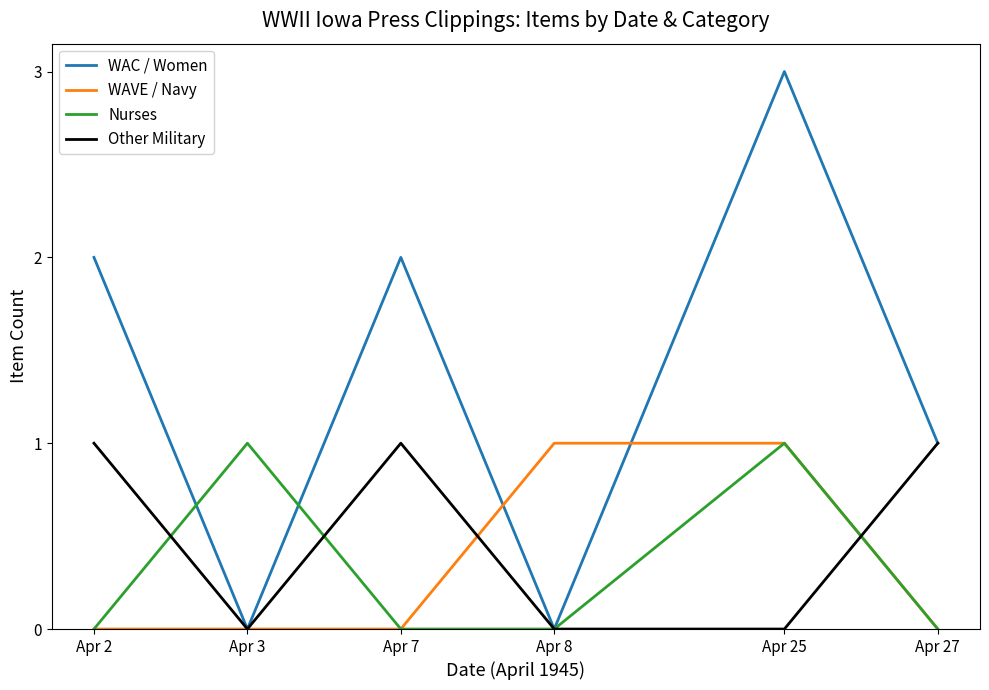

Count the Nurses values in the range 0 to 1.

6